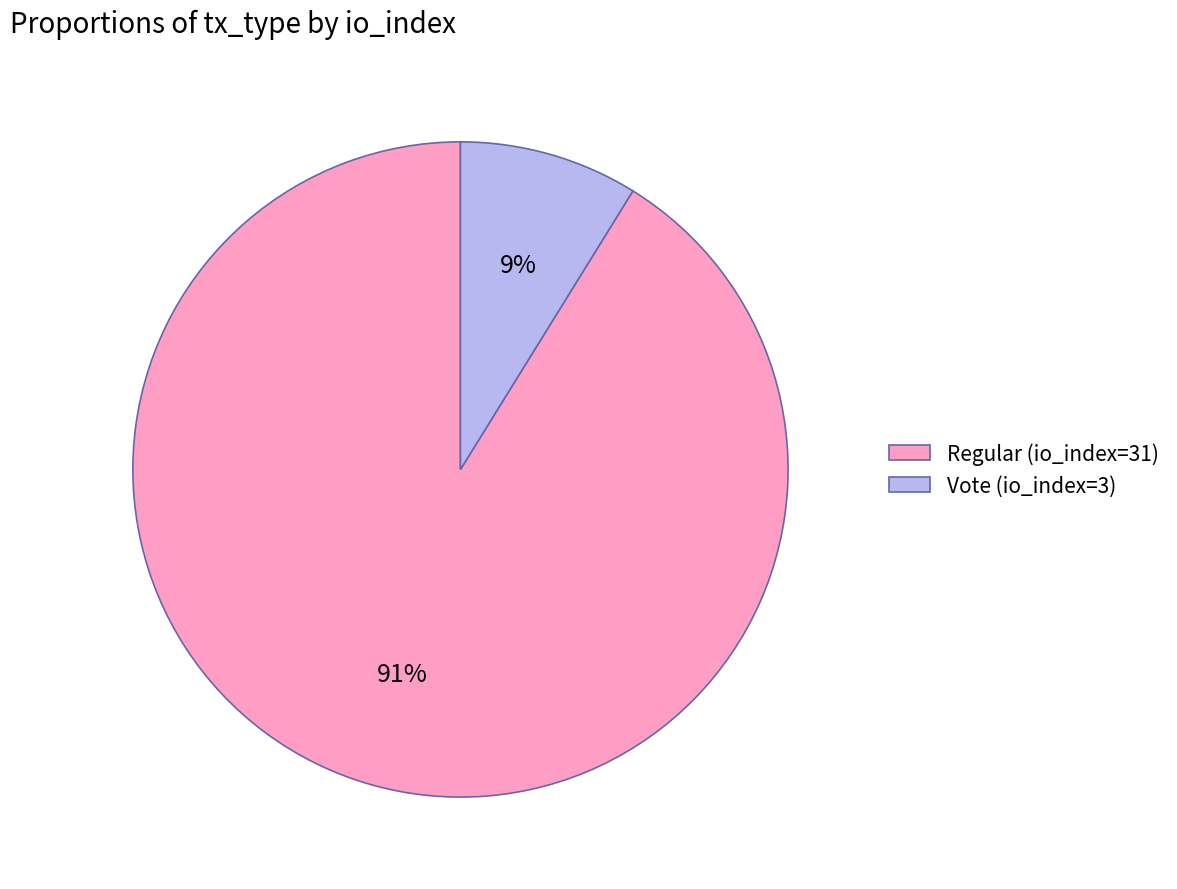

Is the sum of Regular (io_index=31) and Vote (io_index=3) greater than half?

Yes